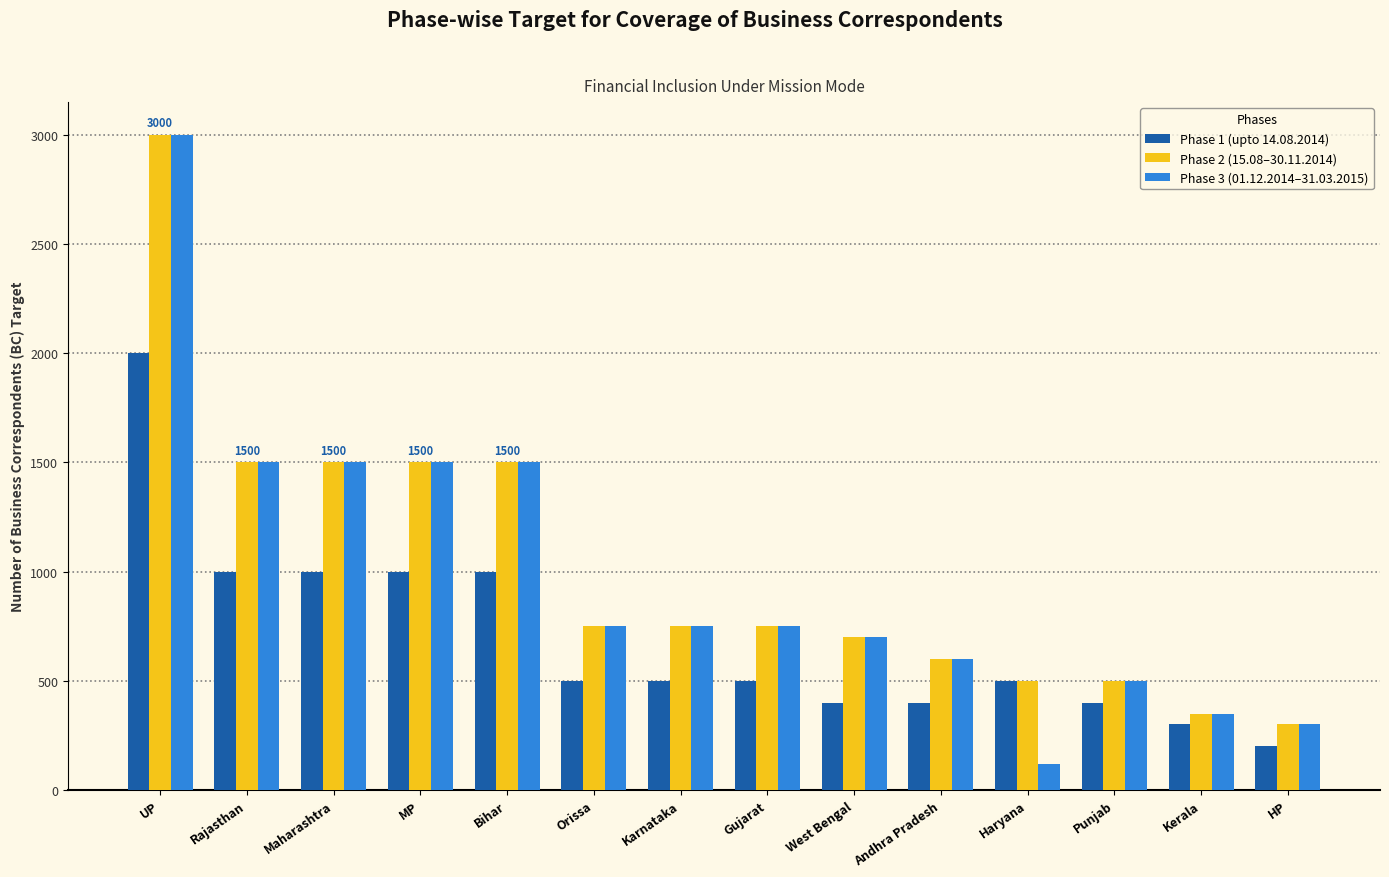

True or false: Phase 2 (15.08–30.11.2014) has a value of 1500 at Bihar.

True